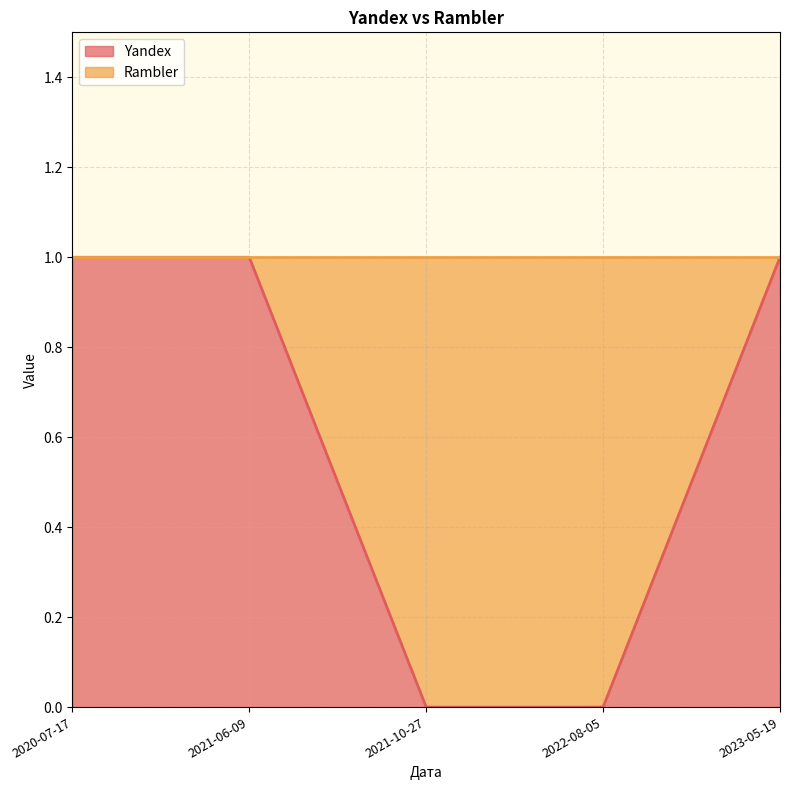

Between 2021-06-09 and 2020-07-17, which is larger?

2021-06-09